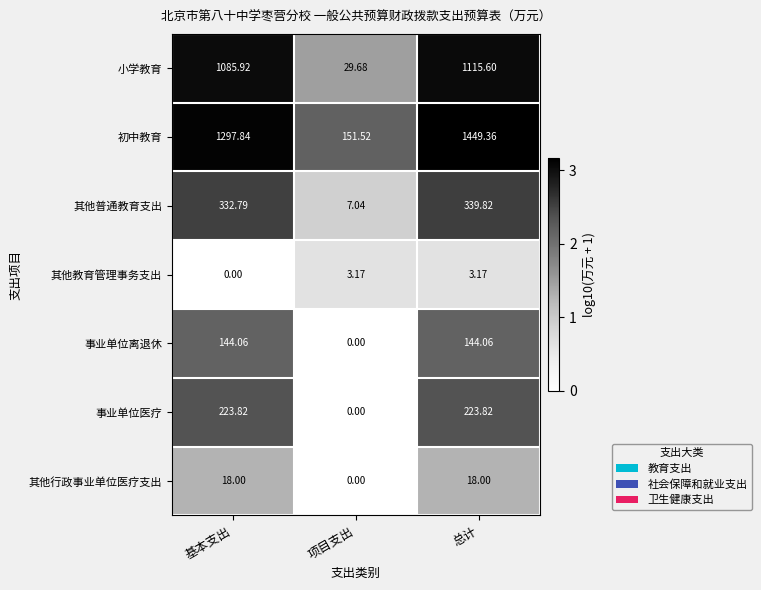

Which series has the widest spread of values?

初中教育